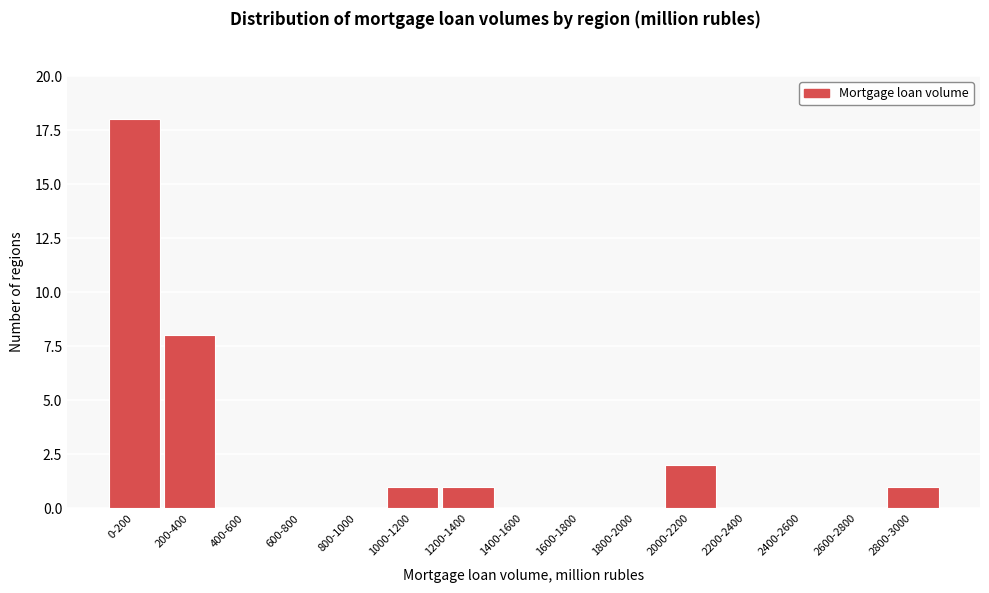

Reading right to left, list all the values displayed in this chart.

2800-3000=1	2600-2800=0	2400-2600=0	2200-2400=0	2000-2200=2	1800-2000=0	1600-1800=0	1400-1600=0	1200-1400=1	1000-1200=1	800-1000=0	600-800=0	400-600=0	200-400=8	0-200=18